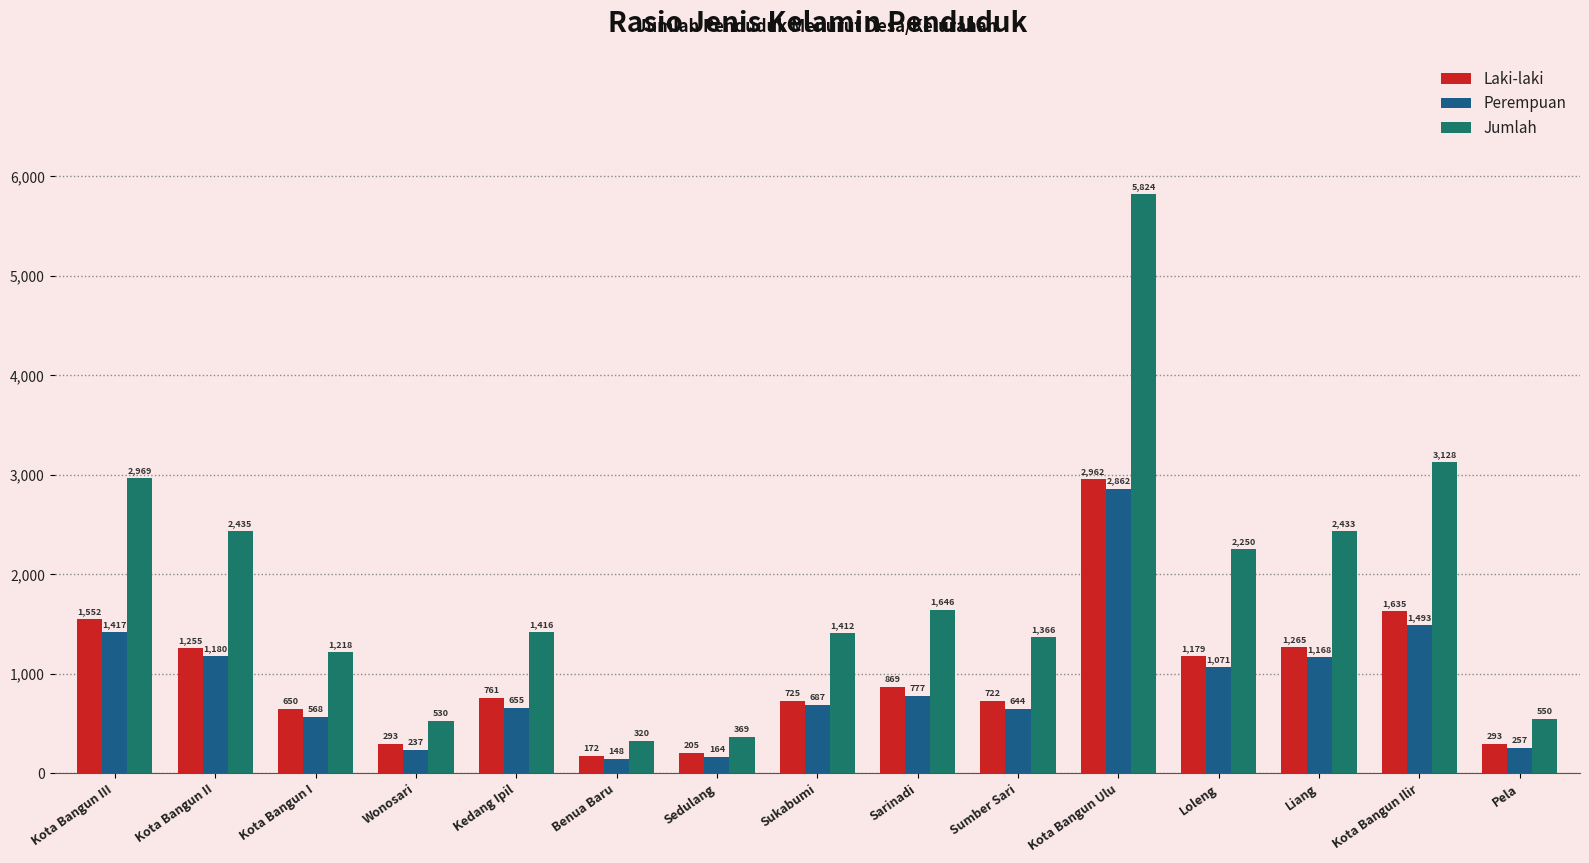

Reading left to right, transcribe all the data shown in this chart.

Laki-laki: Kota Bangun III=1552	Kota Bangun II=1255	Kota Bangun I=650	Wonosari=293	Kedang Ipil=761	Benua Baru=172	Sedulang=205	Sukabumi=725	Sarinadi=869	Sumber Sari=722	Kota Bangun Ulu=2962	Loleng=1179	Liang=1265	Kota Bangun Ilir=1635	Pela=293
Perempuan: Kota Bangun III=1417	Kota Bangun II=1180	Kota Bangun I=568	Wonosari=237	Kedang Ipil=655	Benua Baru=148	Sedulang=164	Sukabumi=687	Sarinadi=777	Sumber Sari=644	Kota Bangun Ulu=2862	Loleng=1071	Liang=1168	Kota Bangun Ilir=1493	Pela=257
Jumlah: Kota Bangun III=2969	Kota Bangun II=2435	Kota Bangun I=1218	Wonosari=530	Kedang Ipil=1416	Benua Baru=320	Sedulang=369	Sukabumi=1412	Sarinadi=1646	Sumber Sari=1366	Kota Bangun Ulu=5824	Loleng=2250	Liang=2433	Kota Bangun Ilir=3128	Pela=550